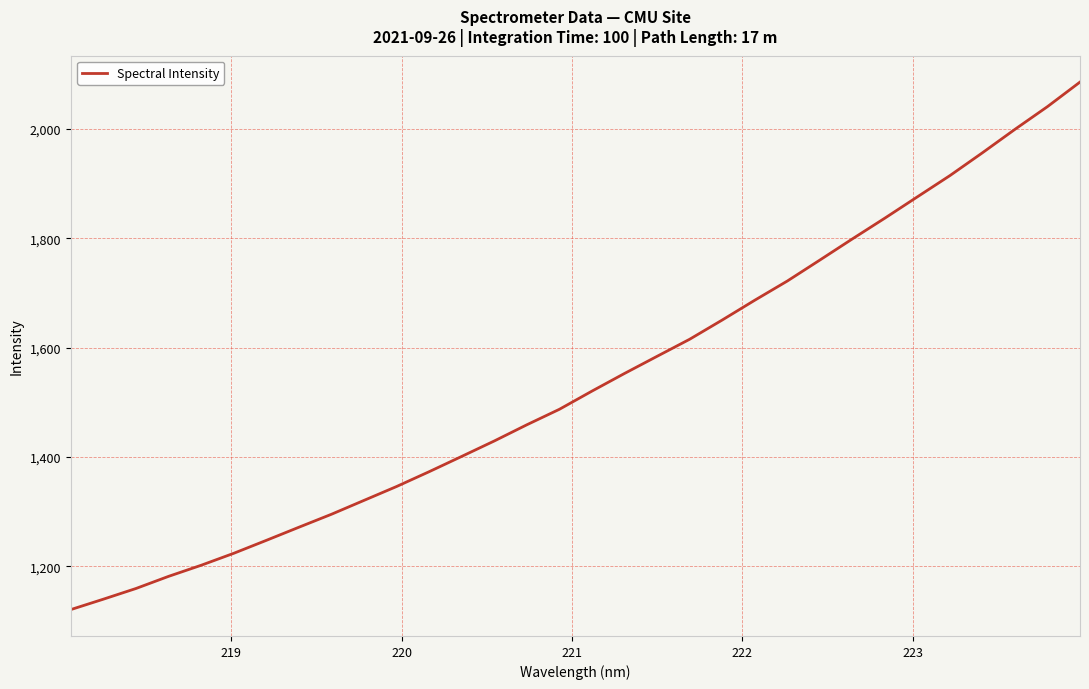

True or false: the data has more than 1 interior local peaks.

False